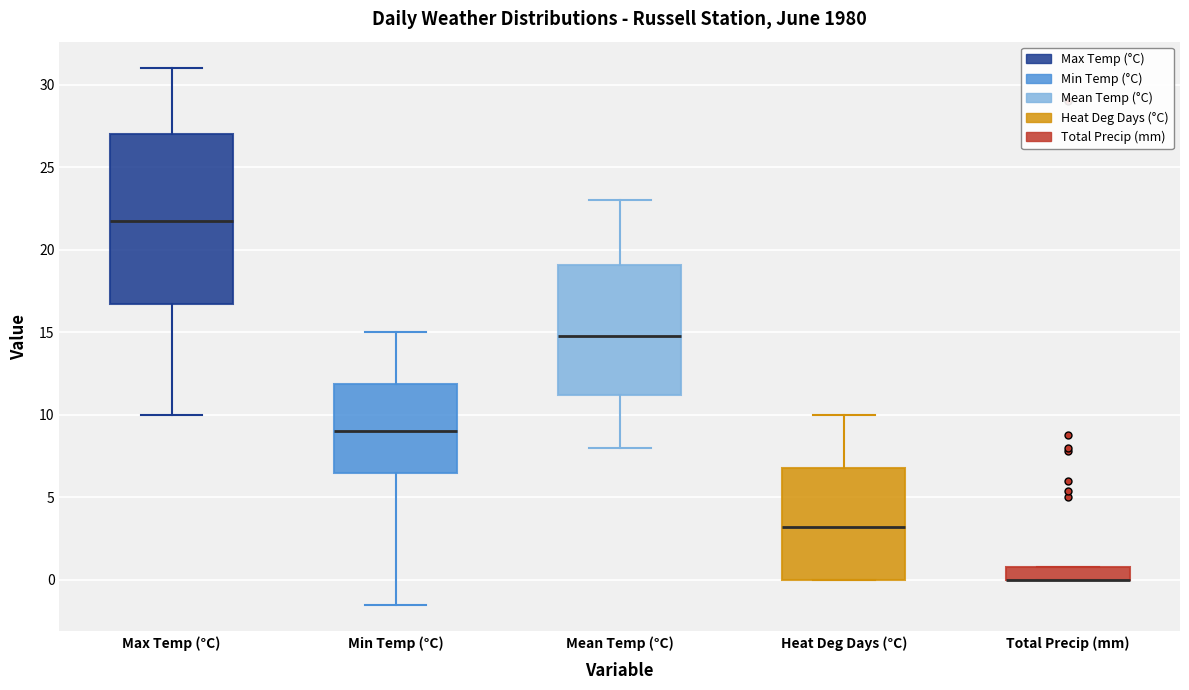

Which box is the tallest, from its lower edge to its upper edge?

Max Temp (°C)